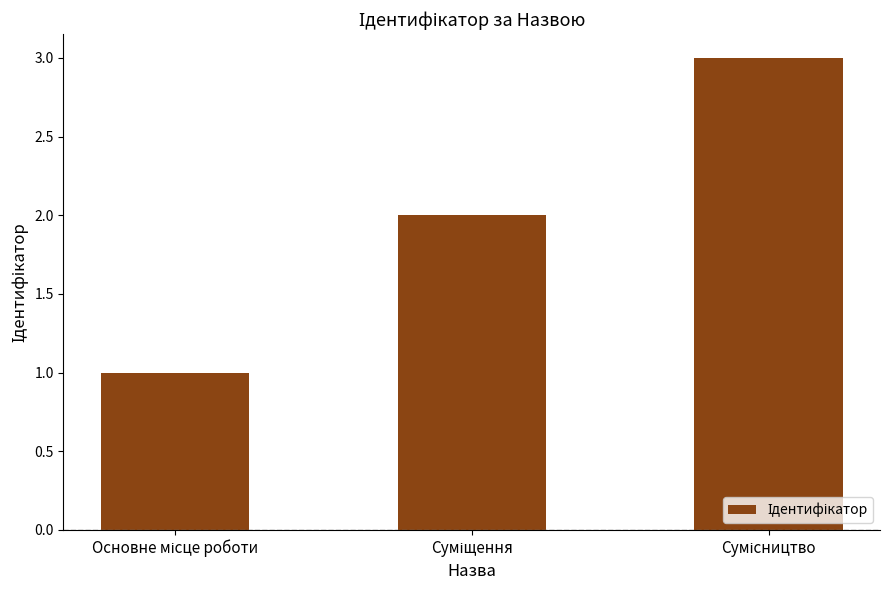

What is the maximum value shown in the chart?

3